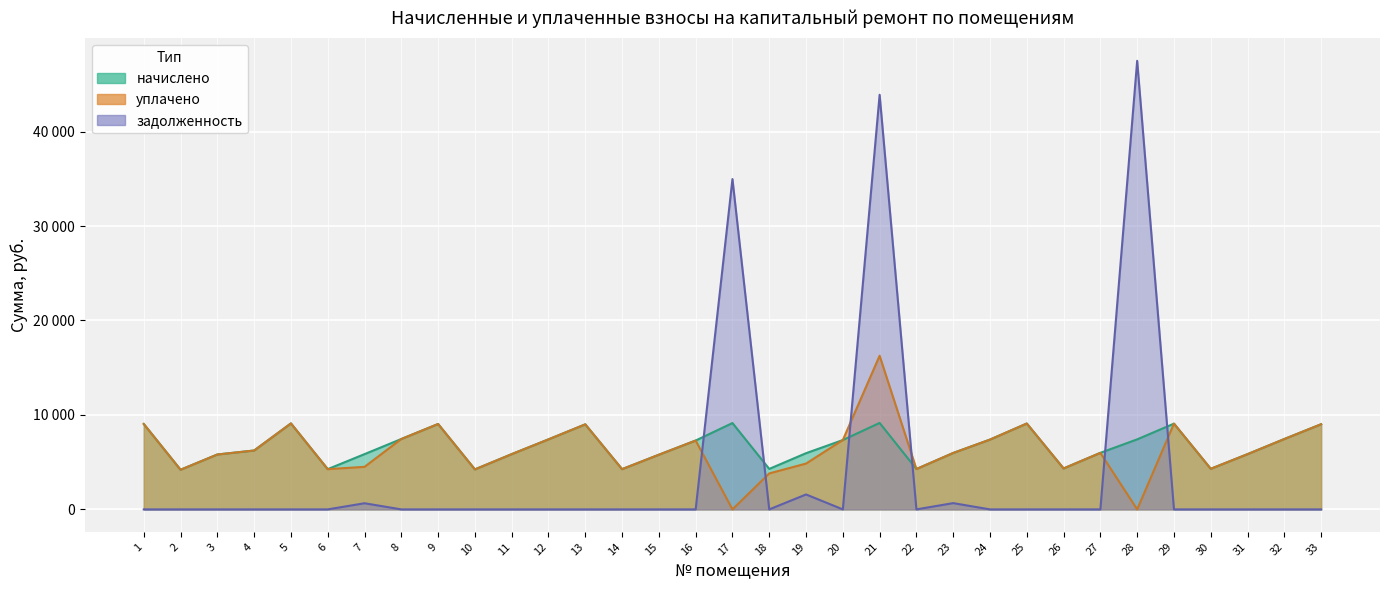

True or false: уплачено and задолженность cross at least once.

True